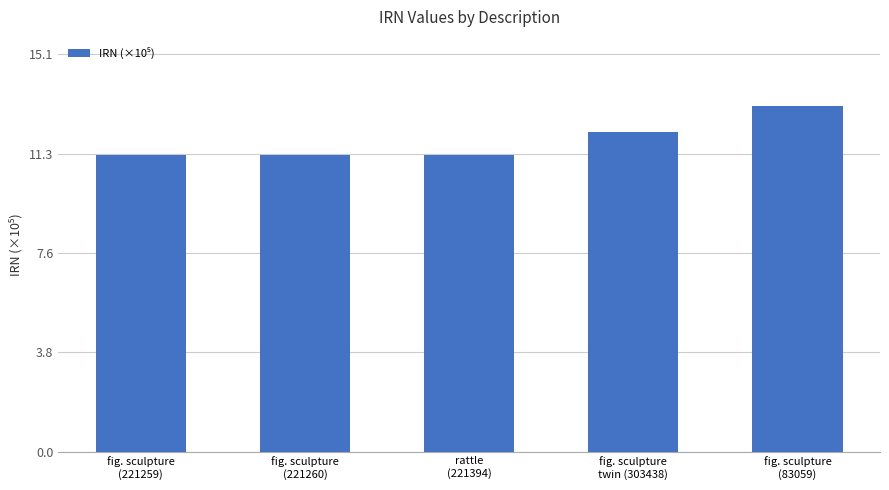

What is the minimum value shown in the chart?

11.3